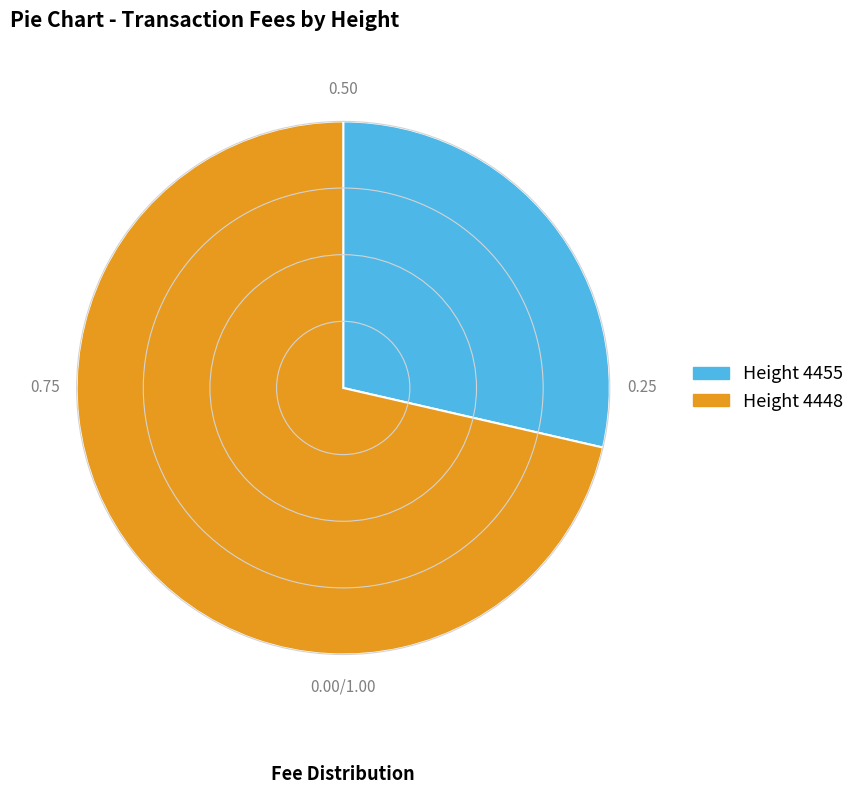

Does any single category account for the majority?

Yes